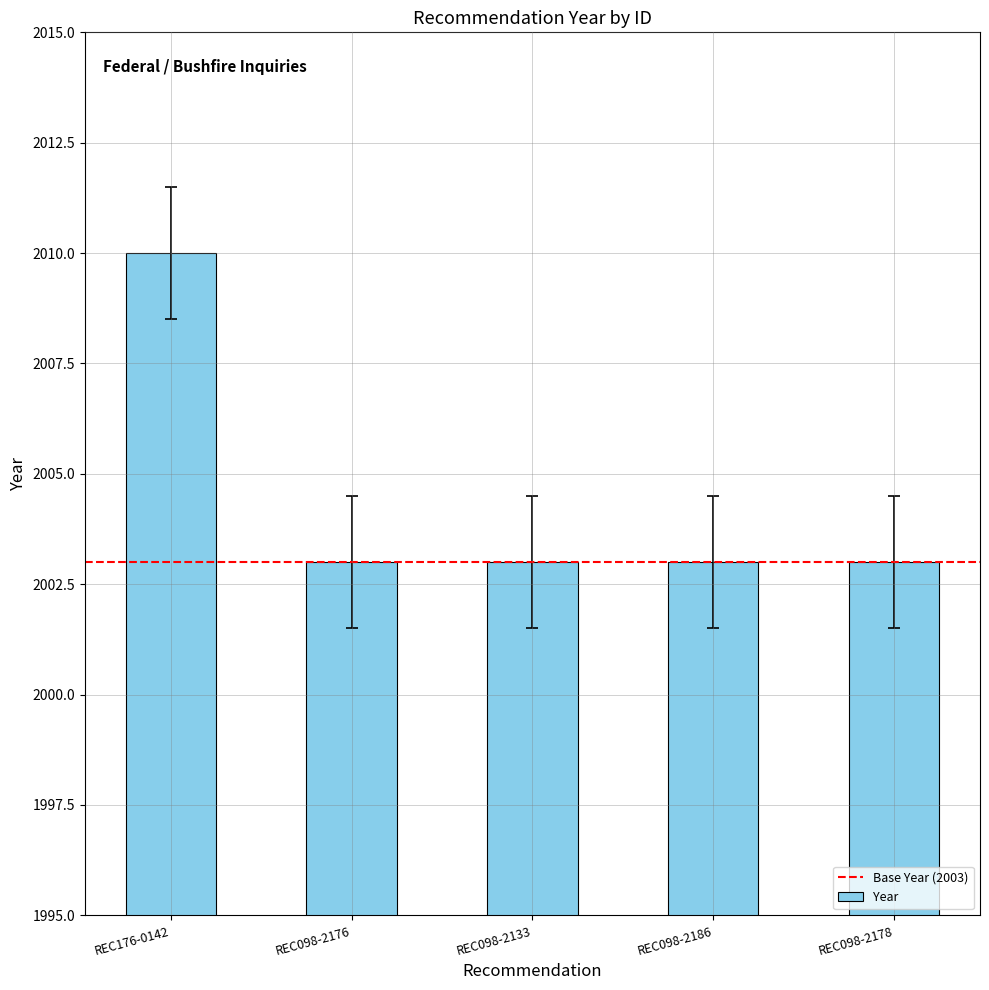

Does the chart contain any negative values?

No